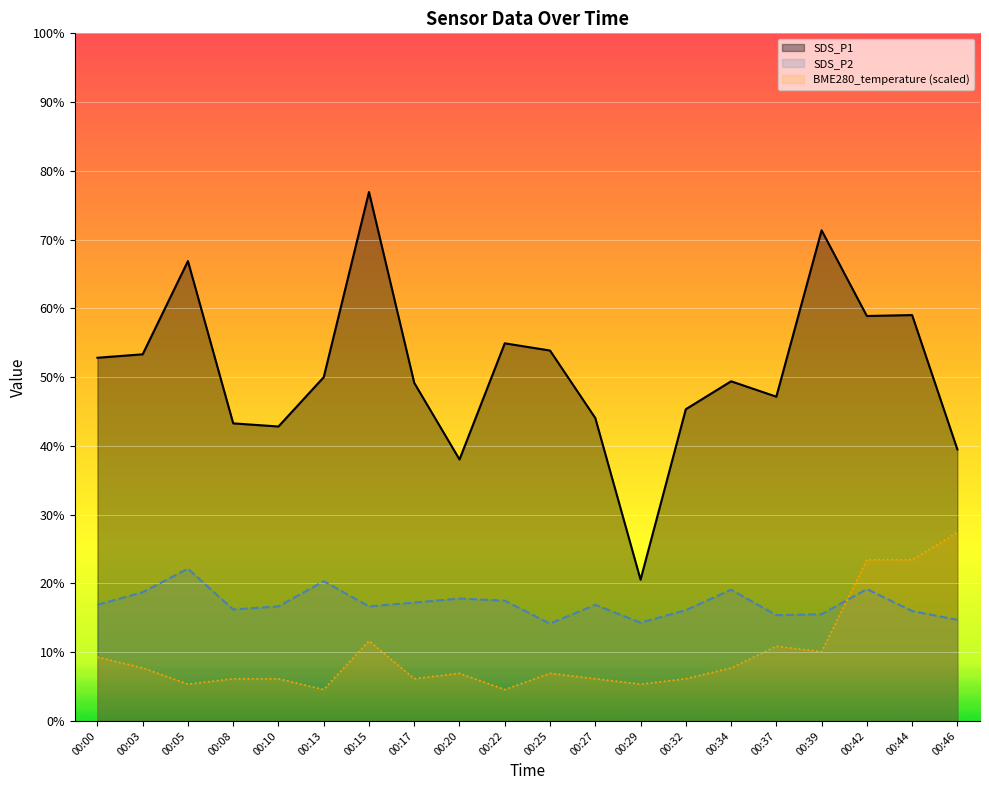

Rank the series by their average value, from highest to lowest.

SDS_P1, SDS_P2, BME280_temperature (scaled)